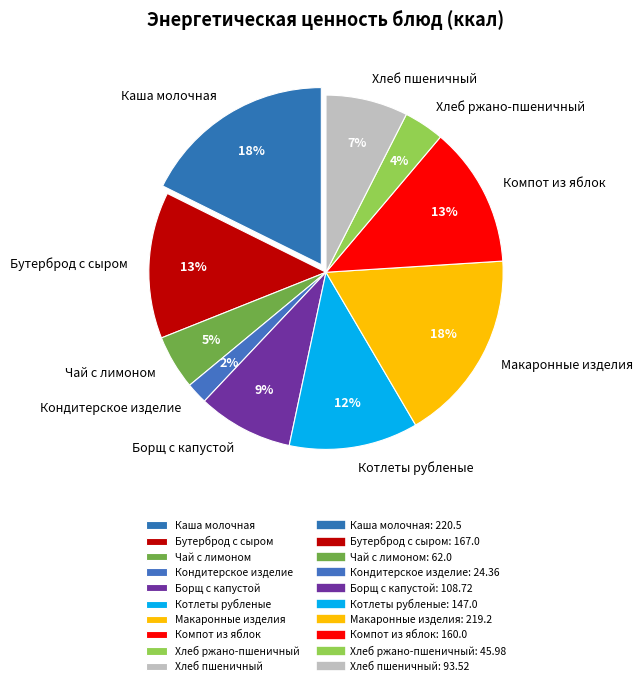

The Котлеты рубленые slice represents 1% of the pie. True or false?

False